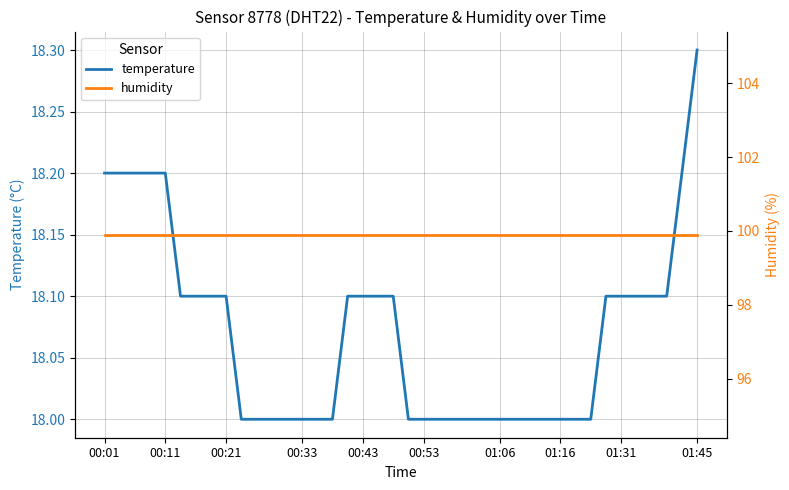

What is the highest value of the temperature series?

18.3